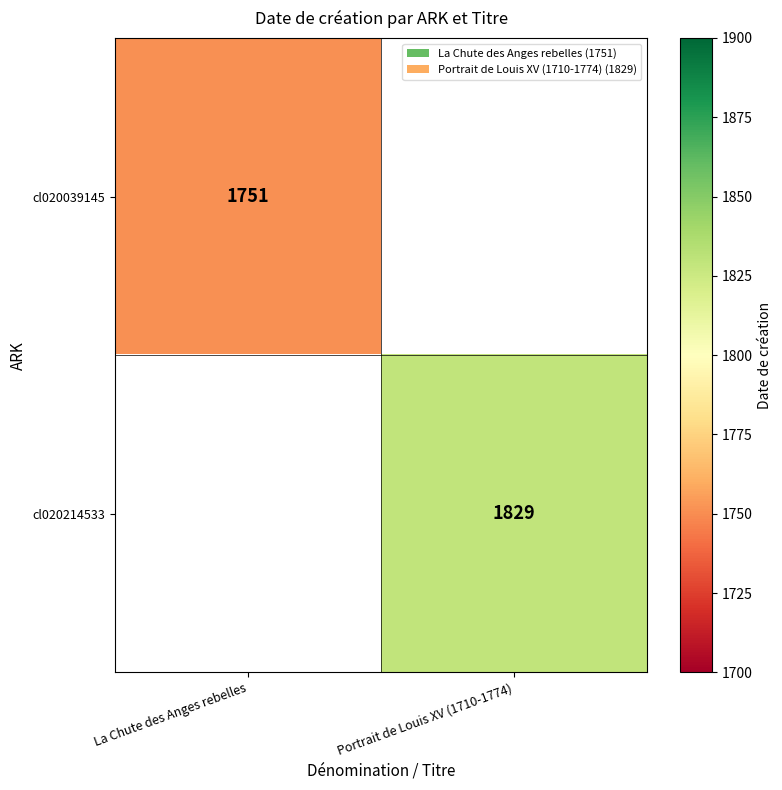

Is the value of cl020214533 at Portrait de Louis XV (1710-1774) greater than the value of cl020039145 at La Chute des Anges rebelles?

Yes